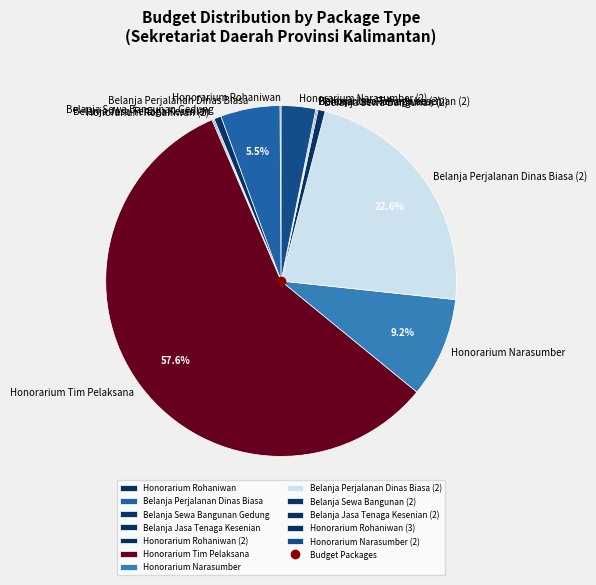

What is the largest slice in the pie chart?

Honorarium Tim Pelaksana